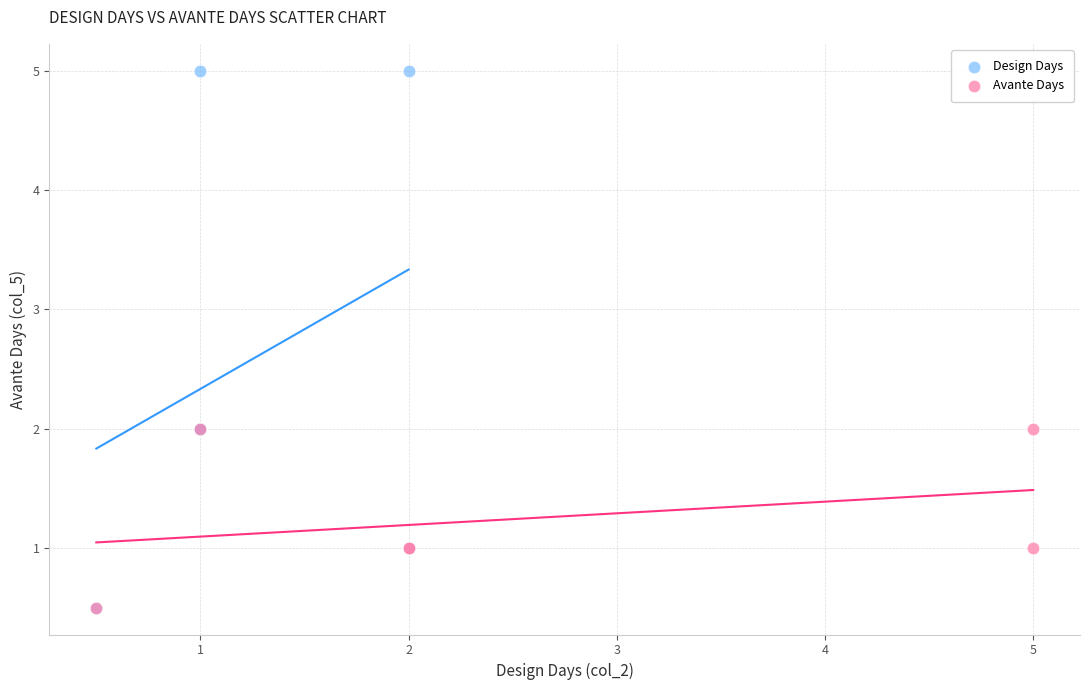

Which series has the largest Y range (max minus min)?

Design Days